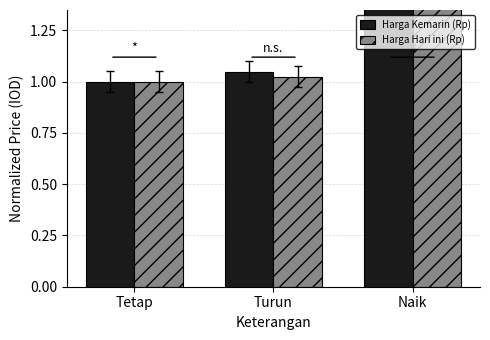

Where is Harga Hari ini (Rp) nearest to the value 1?

Tetap